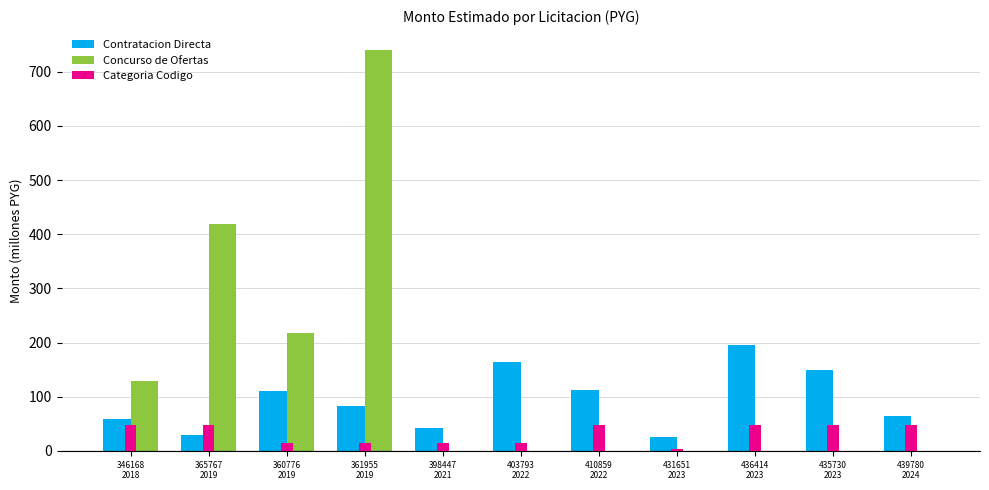

Where does the Contratacion Directa series first go above 83?

360776
2019